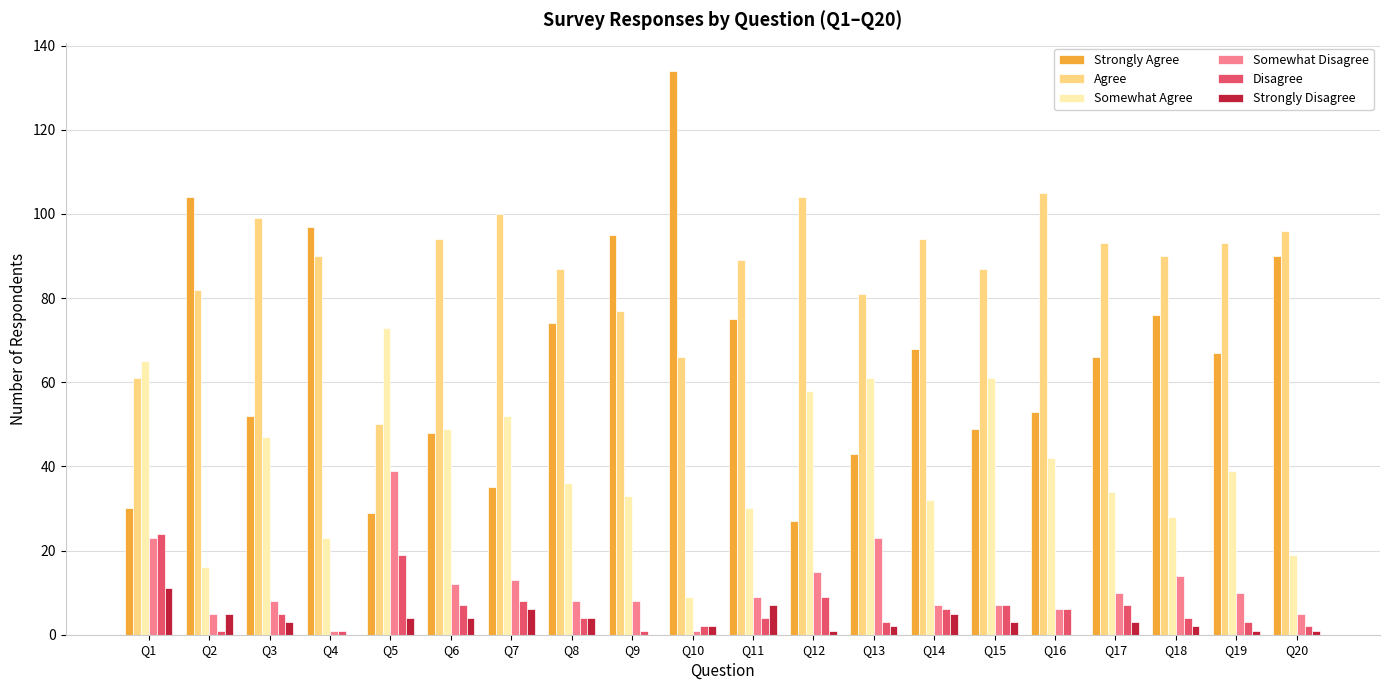

Is it true that Strongly Disagree equals 5 at Q2?

True